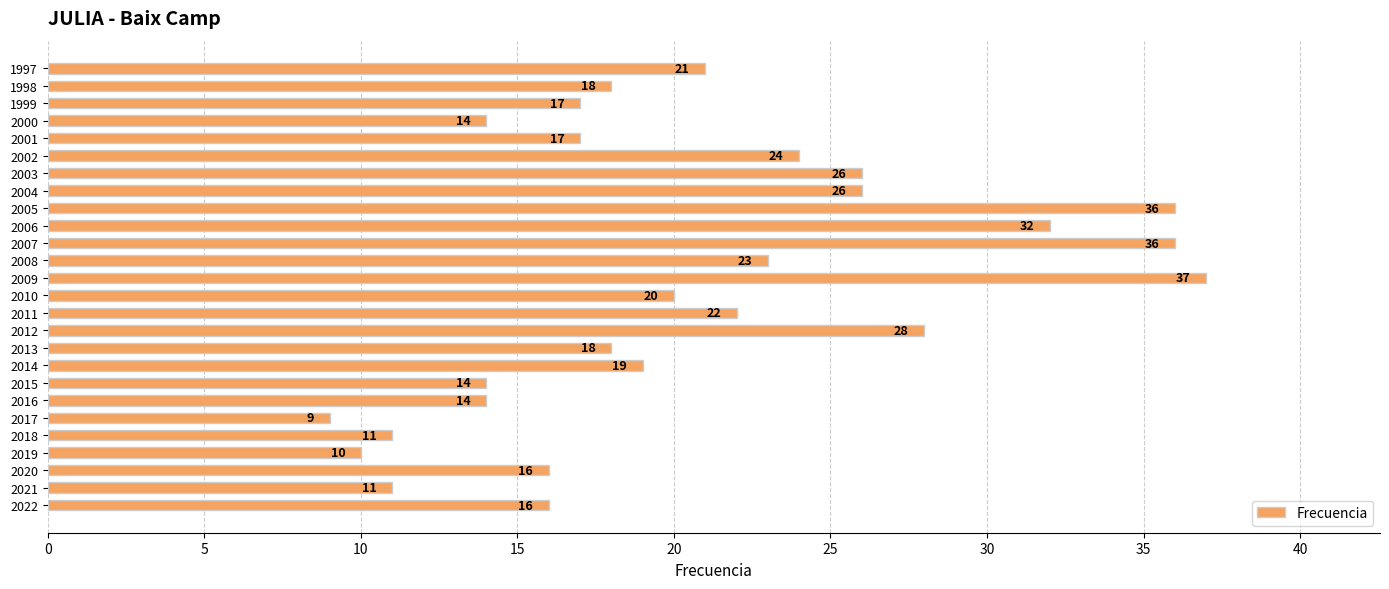

What is the smallest value displayed?

9